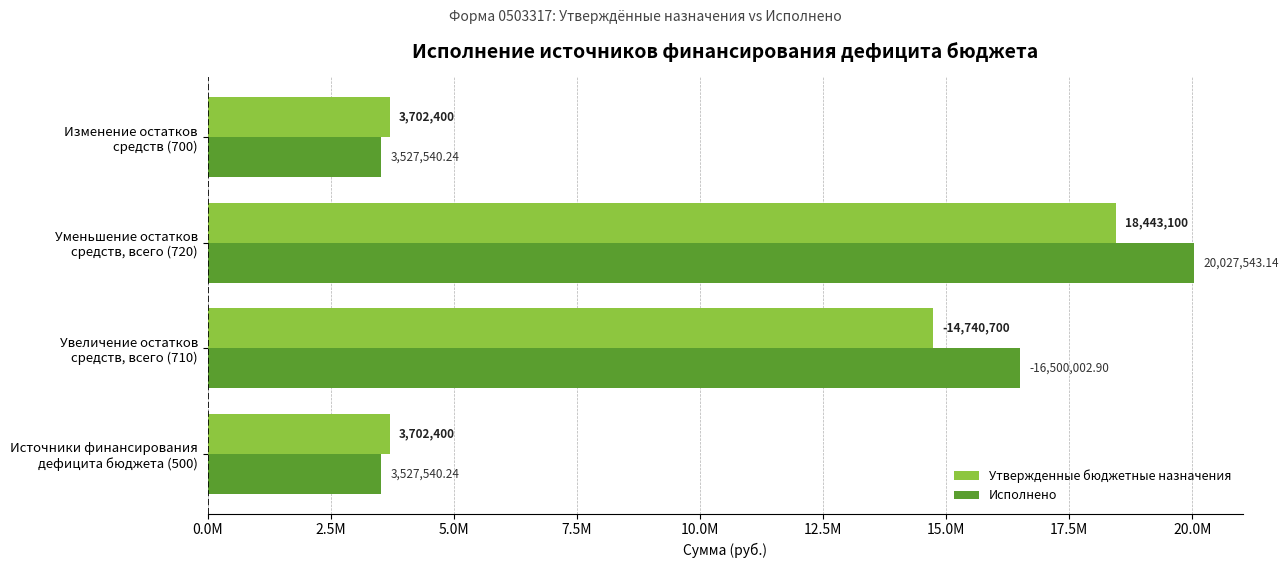

What are all the series names shown in the legend?

Утвержденные бюджетные назначения, Исполнено